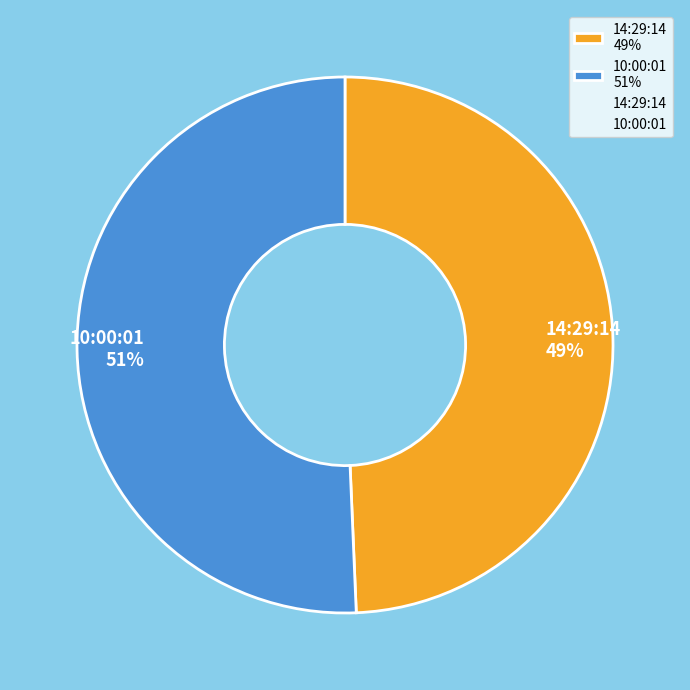

Do 10:00:01 51% and 14:29:14 49% together represent more than half of the pie?

Yes